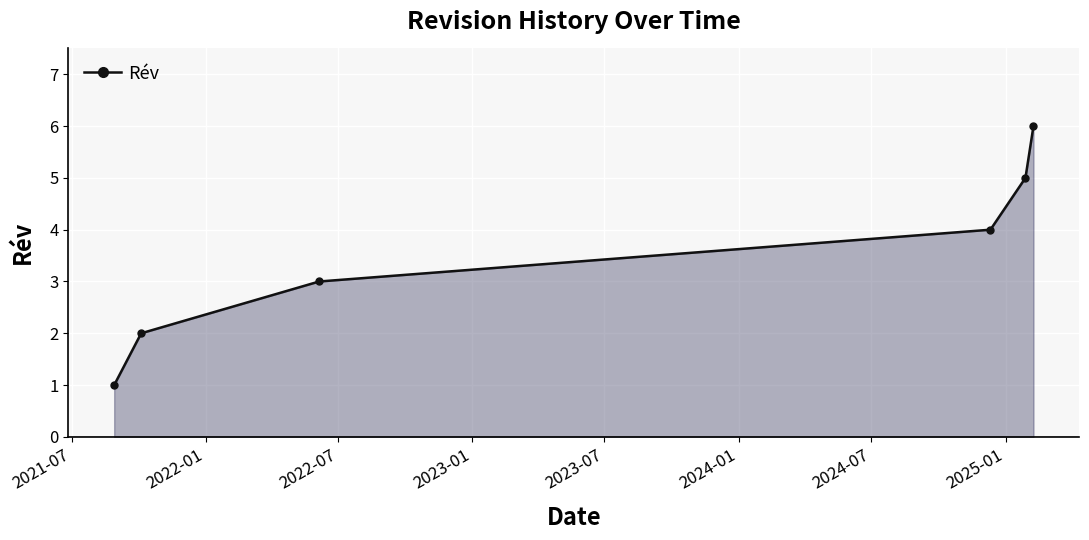

How many lines are shown in the chart?

1